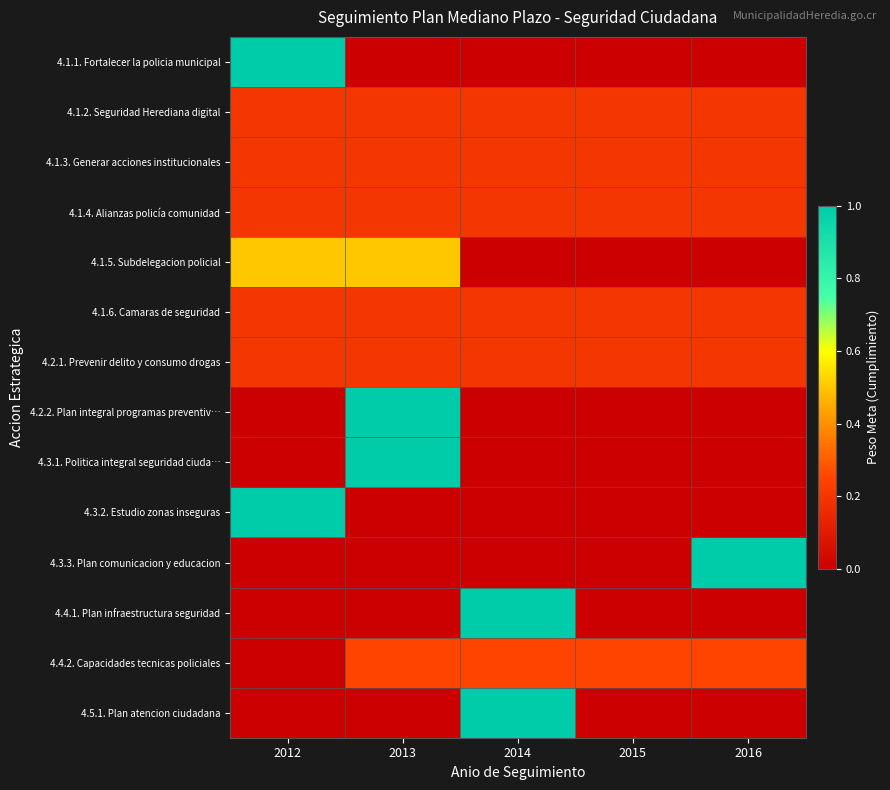

Reading right to left, what are all the values shown in this chart?

4.1.1. Fortalecer la policia municipal: 2016=0.0	2015=0.0	2014=0.0	2013=0.0	2012=1.0
4.1.2. Seguridad Herediana digital: 2016=0.2	2015=0.2	2014=0.2	2013=0.2	2012=0.2
4.1.3. Generar acciones institucionales: 2016=0.2	2015=0.2	2014=0.2	2013=0.2	2012=0.2
4.1.4. Alianzas policía comunidad: 2016=0.2	2015=0.2	2014=0.2	2013=0.2	2012=0.2
4.1.5. Subdelegacion policial: 2016=0.0	2015=0.0	2014=0.0	2013=0.5	2012=0.5
4.1.6. Camaras de seguridad: 2016=0.2	2015=0.2	2014=0.2	2013=0.2	2012=0.2
4.2.1. Prevenir delito y consumo drogas: 2016=0.2	2015=0.2	2014=0.2	2013=0.2	2012=0.2
4.2.2. Plan integral programas preventiv…: 2016=0.0	2015=0.0	2014=0.0	2013=1.0	2012=0.0
4.3.1. Politica integral seguridad ciuda…: 2016=0.0	2015=0.0	2014=0.0	2013=1.0	2012=0.0
4.3.2. Estudio zonas inseguras: 2016=0.0	2015=0.0	2014=0.0	2013=0.0	2012=1.0
4.3.3. Plan comunicacion y educacion: 2016=1.0	2015=0.0	2014=0.0	2013=0.0	2012=0.0
4.4.1. Plan infraestructura seguridad: 2016=0.0	2015=0.0	2014=1.0	2013=0.0	2012=0.0
4.4.2. Capacidades tecnicas policiales: 2016=0.2	2015=0.2	2014=0.2	2013=0.2	2012=0.0
4.5.1. Plan atencion ciudadana: 2016=0.0	2015=0.0	2014=1.0	2013=0.0	2012=0.0